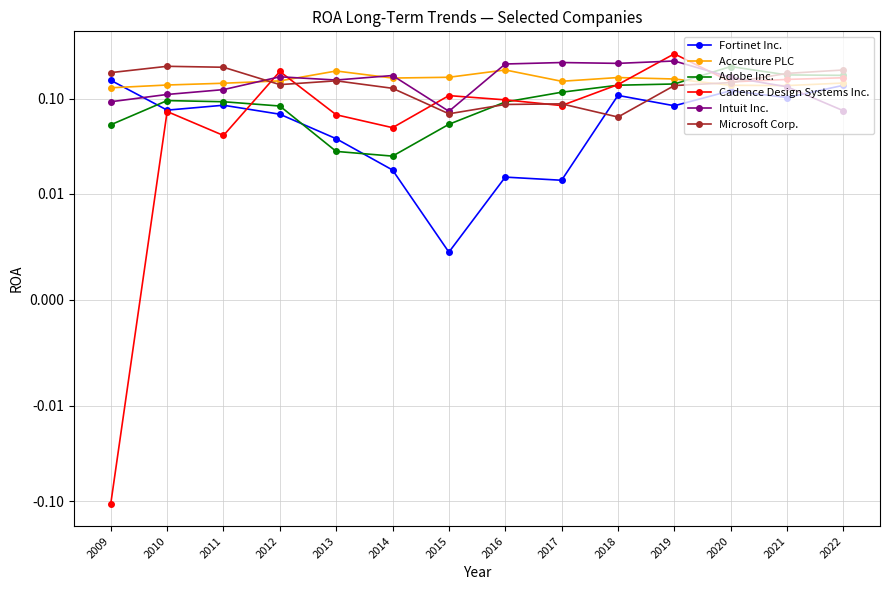

True or false: Cadence Design Systems Inc. has more than 1 points higher than both neighbors.

True